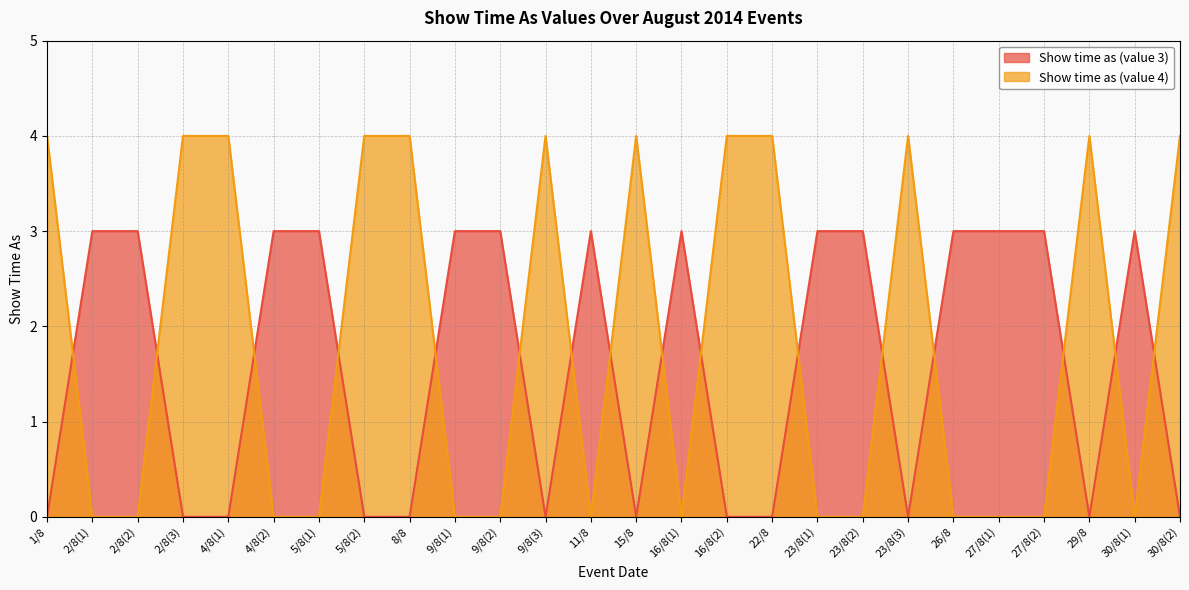

List the series in order of their overall mean, lowest first.

Show time as (value 3), Show time as (value 4)